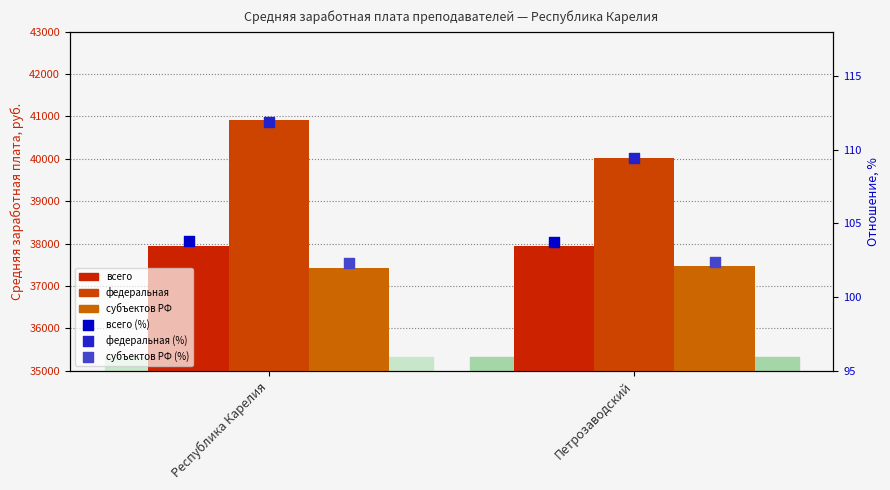

At how many categories does at least one series exceed 36154?

2